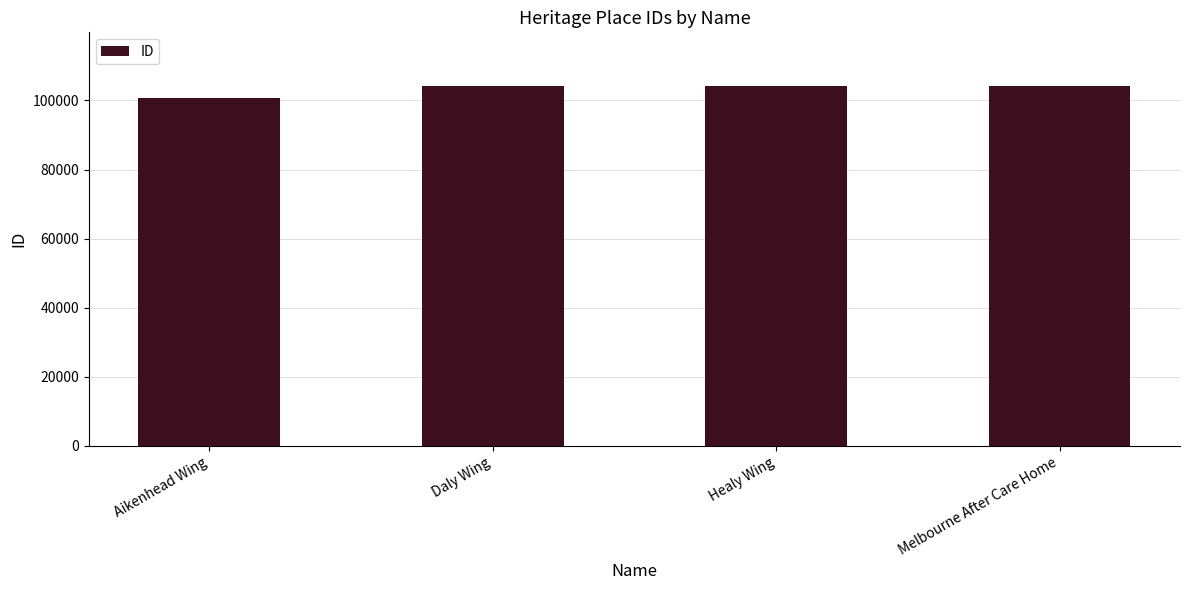

What is the difference between the maximum and minimum values?

3296